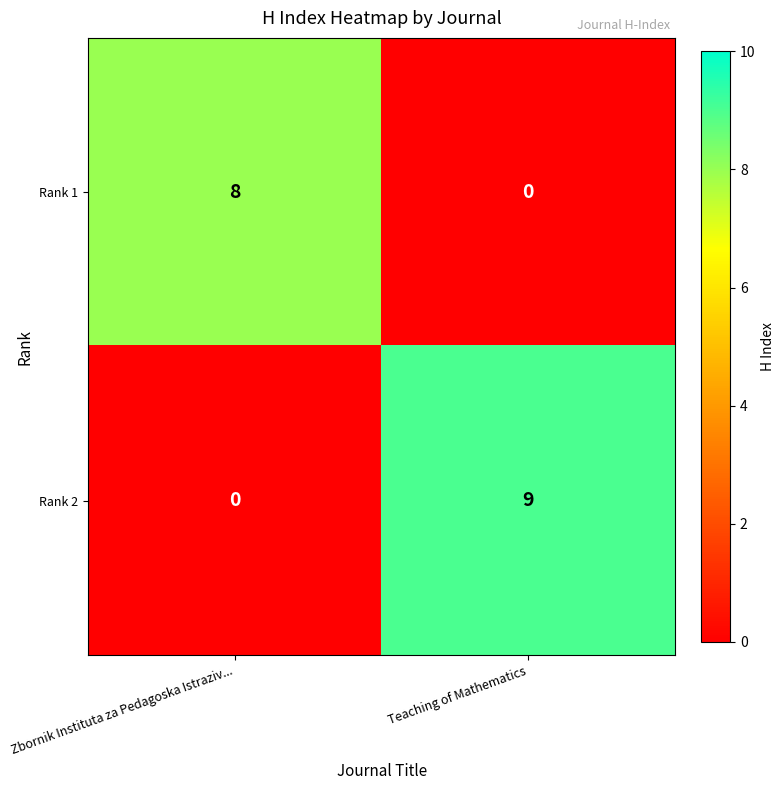

At which label does Rank 1 reach its peak?

Zbornik Instituta za Pedagoska Istraziv...